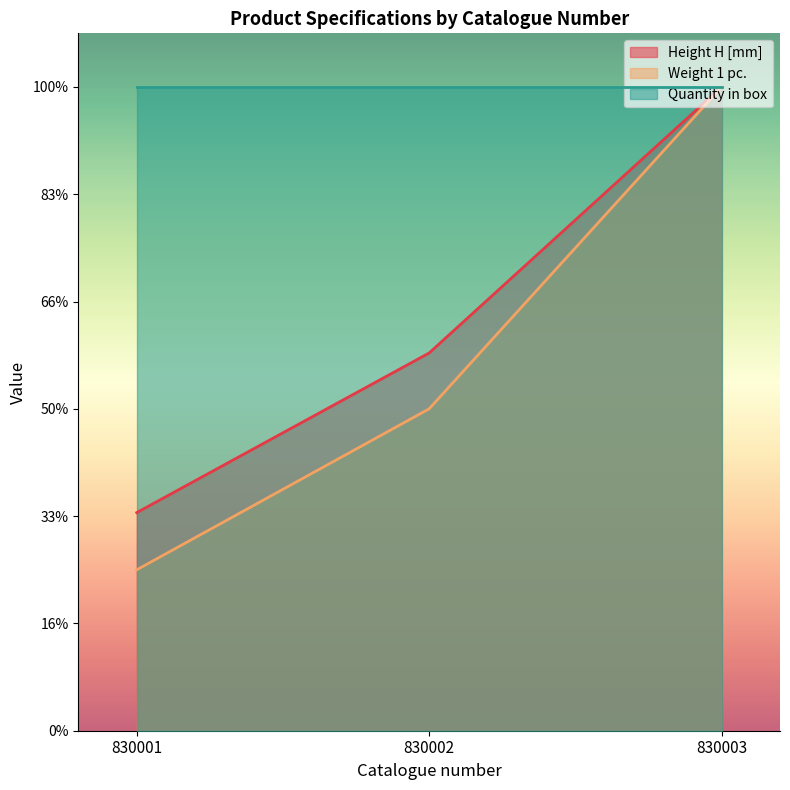

How many values in the Height H [mm] series are below 70?

1